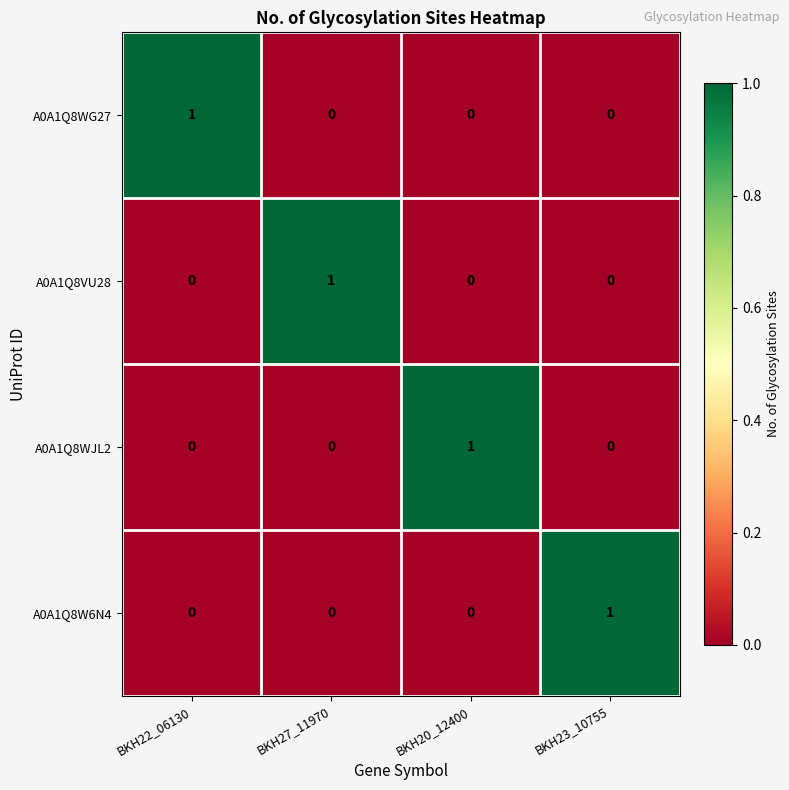

Which category has the highest value in the A0A1Q8W6N4 series?

BKH23_10755